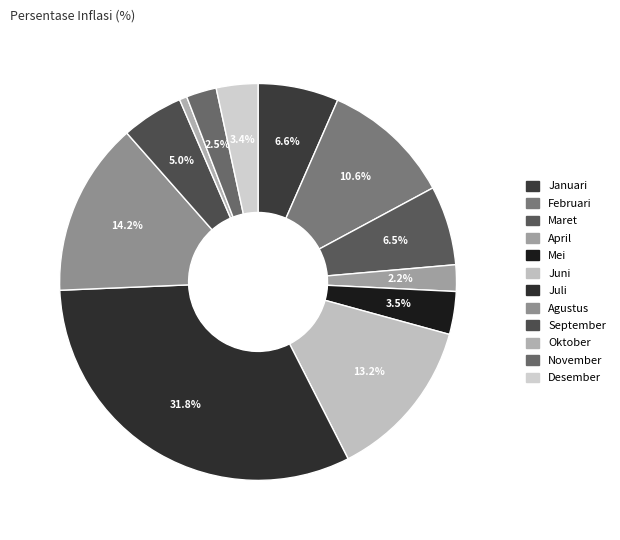

Count the number of slices in the pie.

12